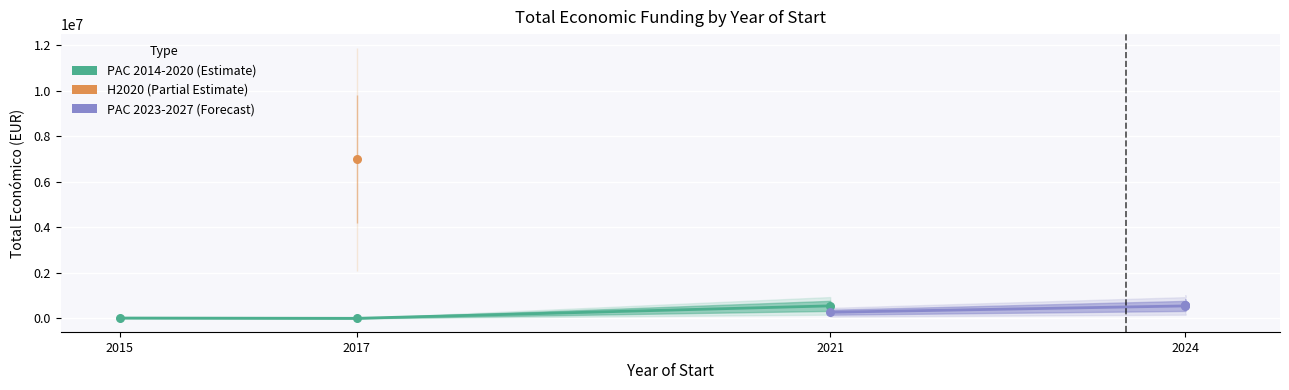

Which has a higher value, 2024 or 2024?

2024